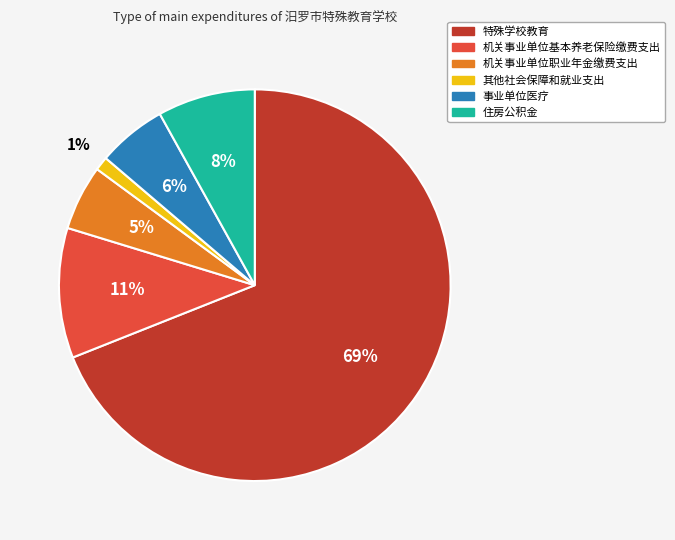

Is it true that 机关事业单位基本养老保险缴费支出 is 3% of the pie?

False